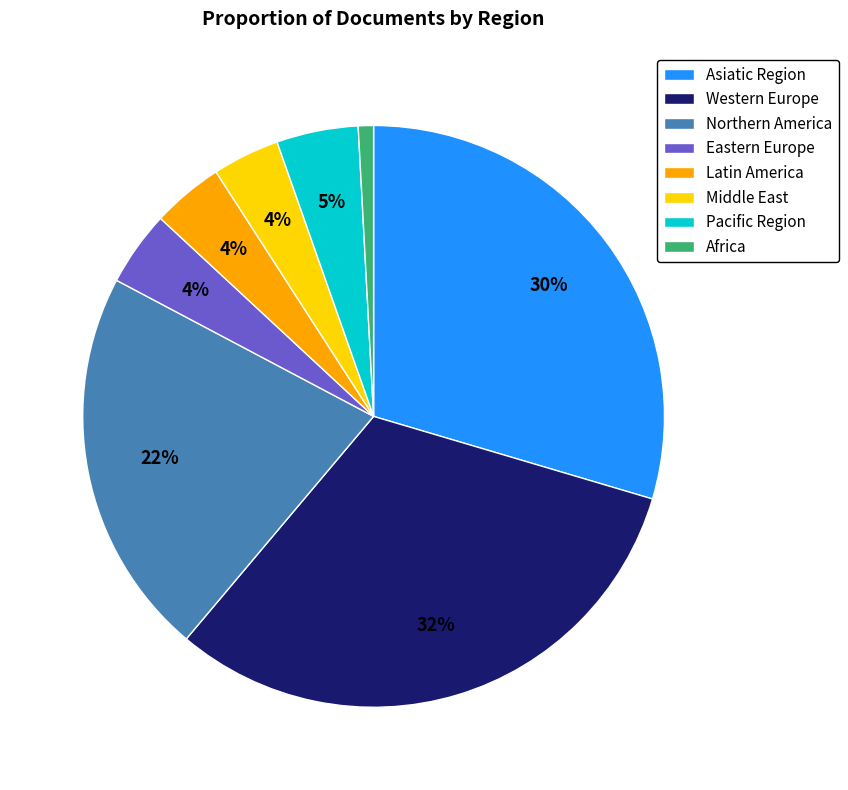

Count the number of slices in the pie.

8